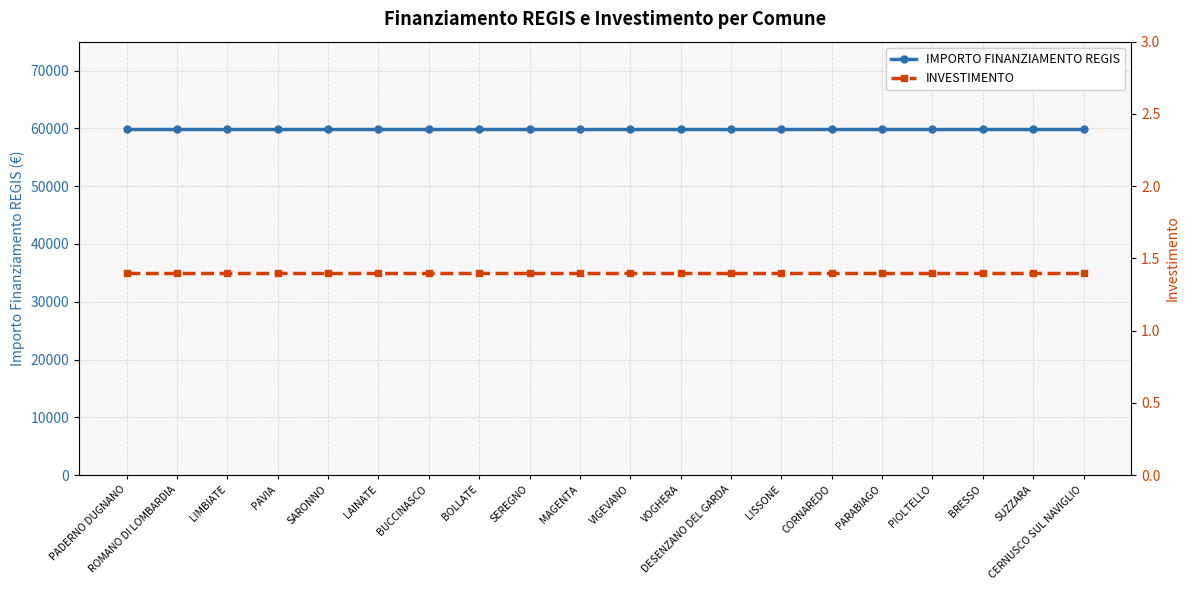

List the series in order of their peak value, highest first.

IMPORTO FINANZIAMENTO REGIS, INVESTIMENTO